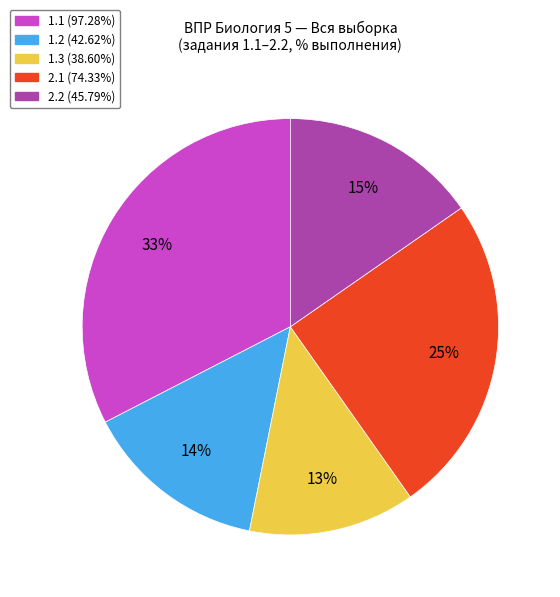

Combined, do 2.2 and 1.2 account for over 50%?

No